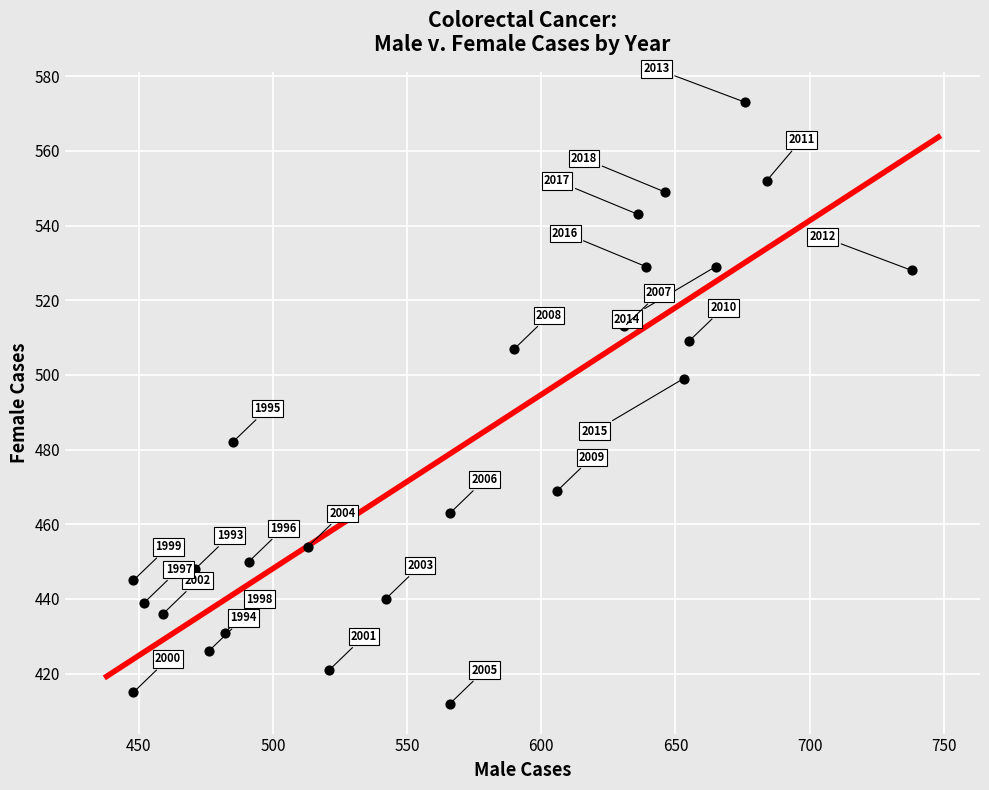

What Y value in the scatter plot is closest to 492?

499